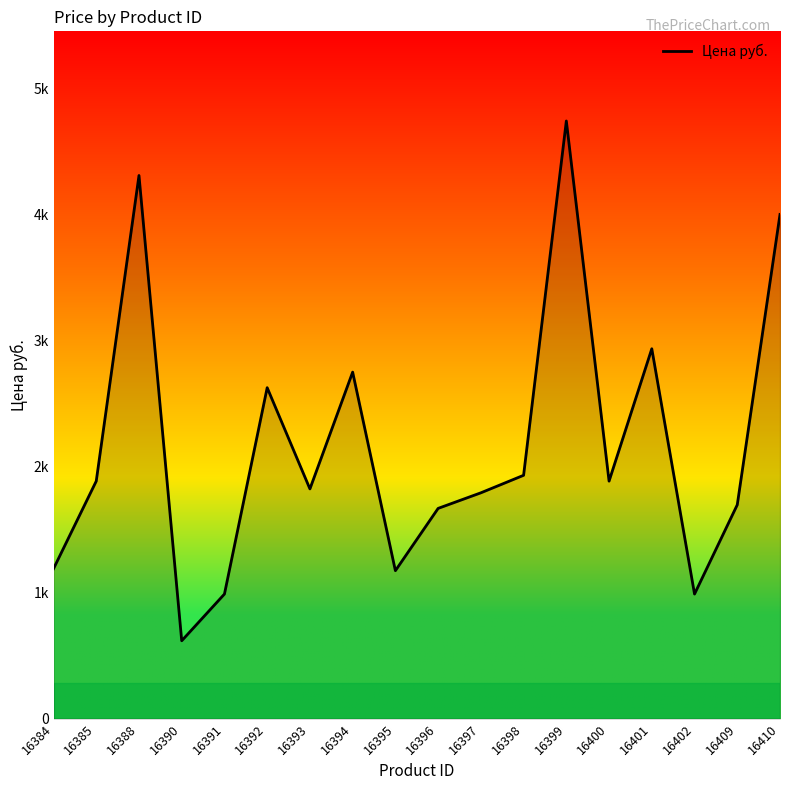

What is the sum of the values at 16401 and 16391?

3924.3